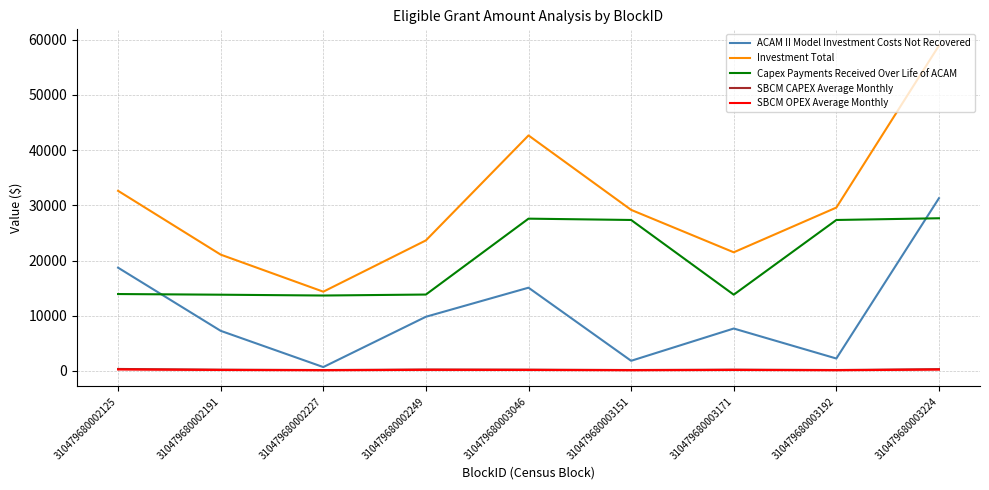

What is the maximum value shown in the chart?

58934.8